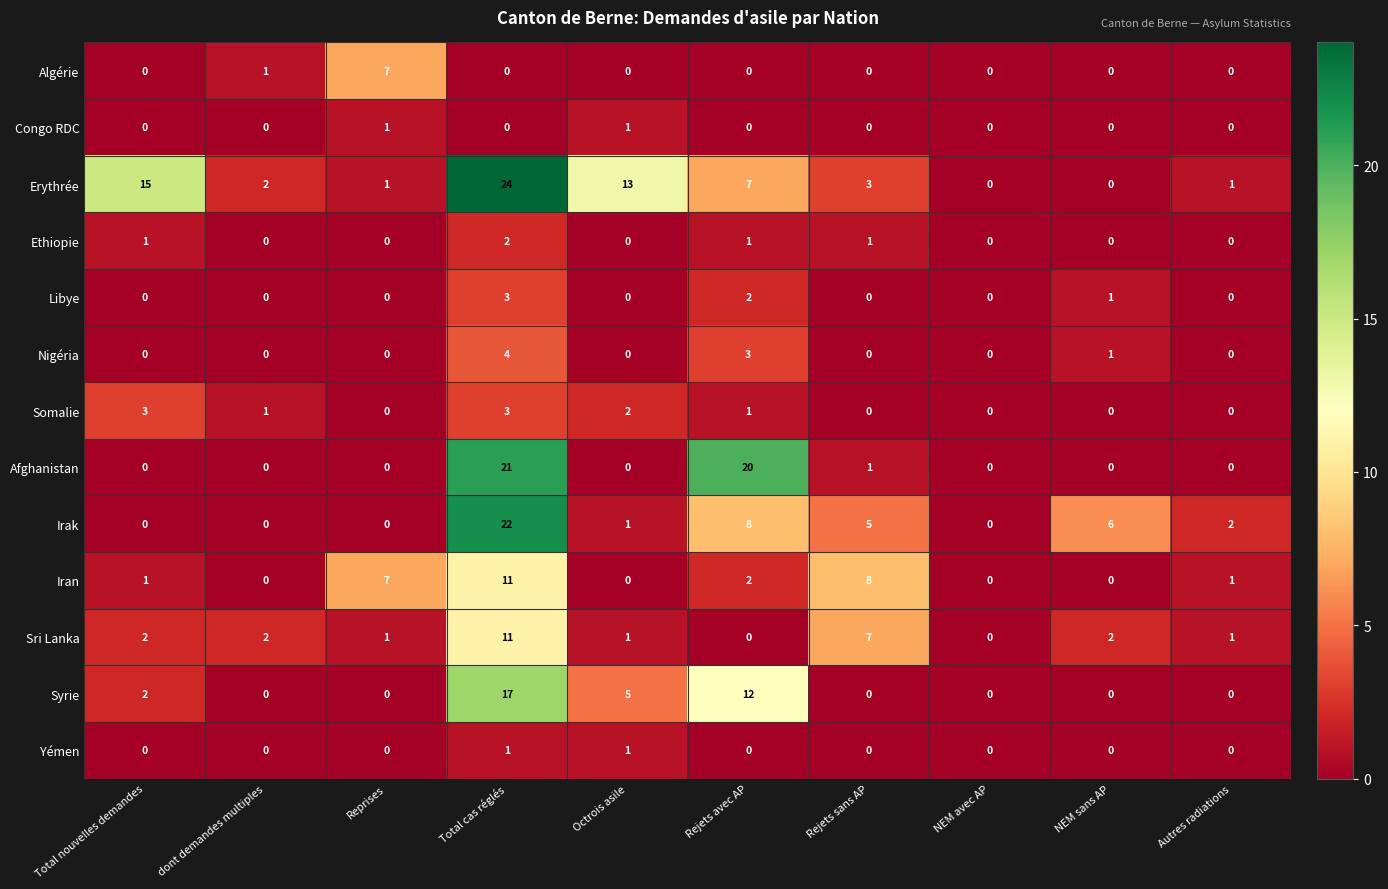

The value of Algérie at Total nouvelles demandes is 2. True or false?

False